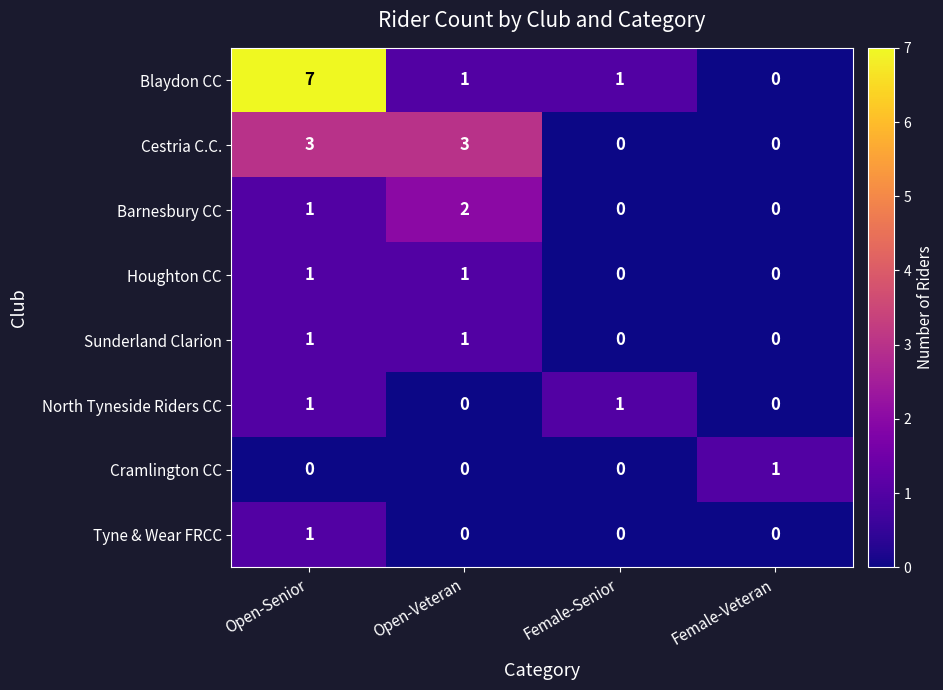

True or false: Tyne & Wear FRCC has a value of 0 at Female-Senior.

True